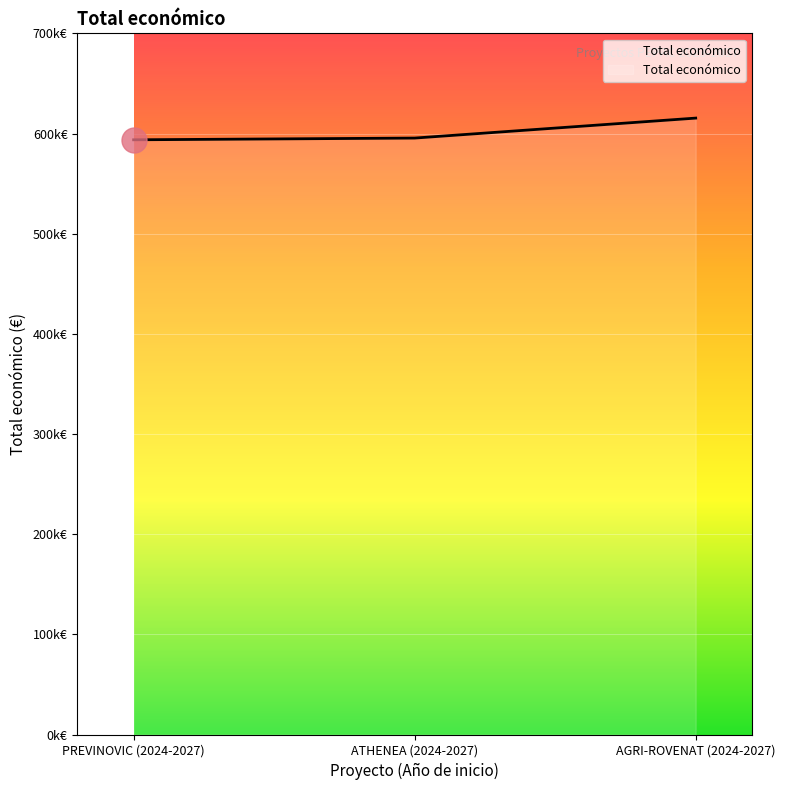

Is this an area chart (filled region under the line)?

Yes